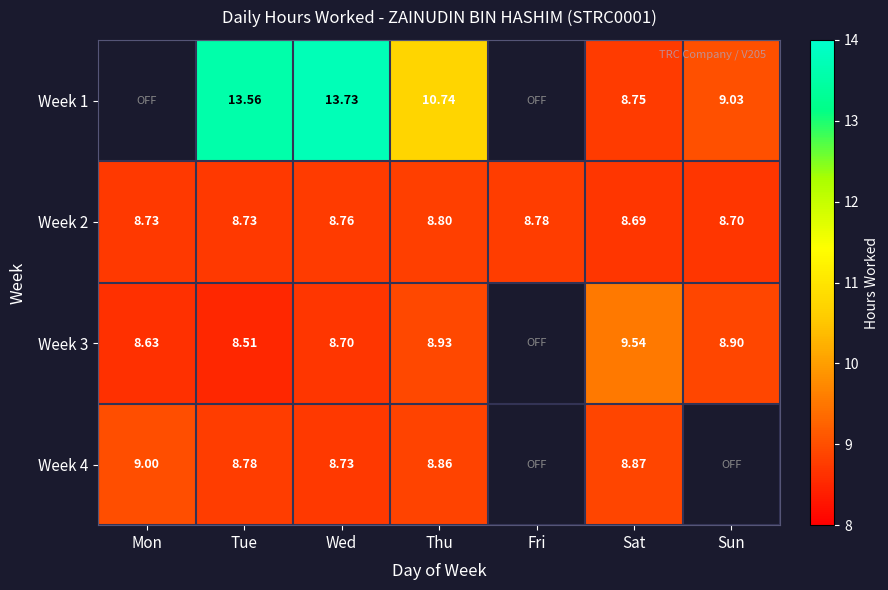

Which category has the highest value in the Week 2 series?

Thu